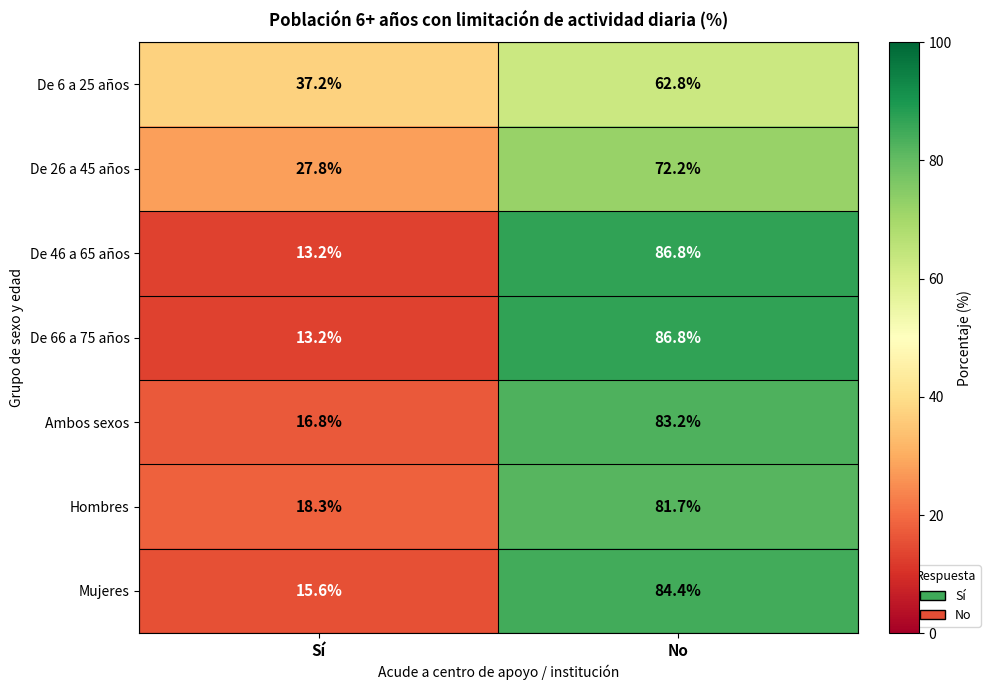

Reading left to right, what are all the values shown in this chart?

De 6 a 25 años: Sí=37.2	No=62.8
De 26 a 45 años: Sí=27.8	No=72.2
De 46 a 65 años: Sí=13.2	No=86.8
De 66 a 75 años: Sí=13.2	No=86.8
Ambos sexos: Sí=16.8	No=83.2
Hombres: Sí=18.3	No=81.7
Mujeres: Sí=15.6	No=84.4